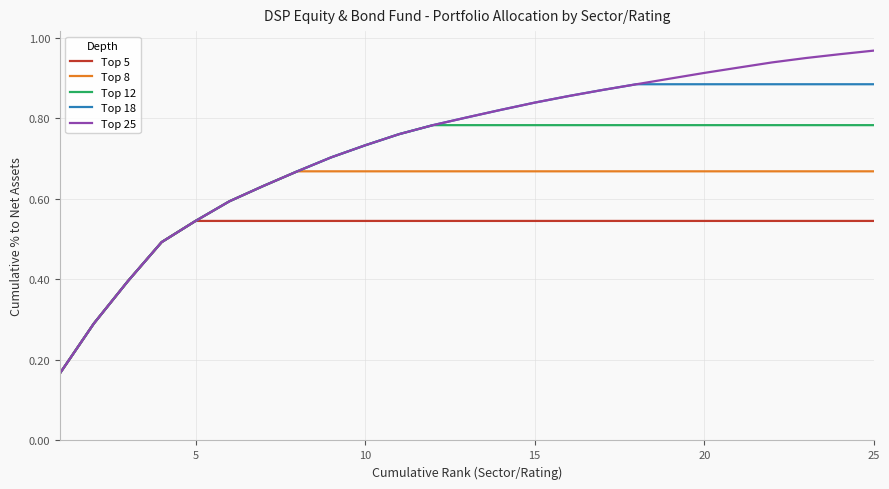

Rank the series by their maximum value, from lowest to highest.

Top 5, Top 8, Top 12, Top 18, Top 25